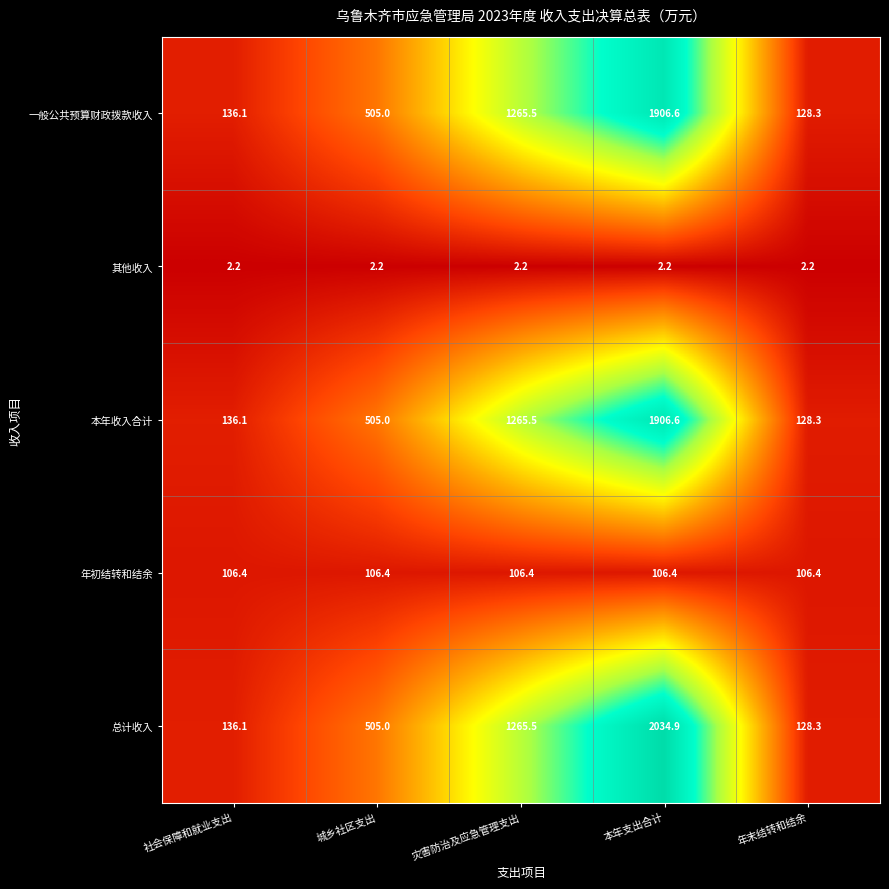

Reading left to right, transcribe all the data shown in this chart.

一般公共预算财政拨款收入: 社会保障和就业支出=136.1	城乡社区支出=505.0	灾害防治及应急管理支出=1265.5	本年支出合计=1906.6	年末结转和结余=128.3
其他收入: 社会保障和就业支出=2.2	城乡社区支出=2.2	灾害防治及应急管理支出=2.2	本年支出合计=2.2	年末结转和结余=2.2
本年收入合计: 社会保障和就业支出=136.1	城乡社区支出=505.0	灾害防治及应急管理支出=1265.5	本年支出合计=1906.6	年末结转和结余=128.3
年初结转和结余: 社会保障和就业支出=106.4	城乡社区支出=106.4	灾害防治及应急管理支出=106.4	本年支出合计=106.4	年末结转和结余=106.4
总计收入: 社会保障和就业支出=136.1	城乡社区支出=505.0	灾害防治及应急管理支出=1265.5	本年支出合计=2034.9	年末结转和结余=128.3